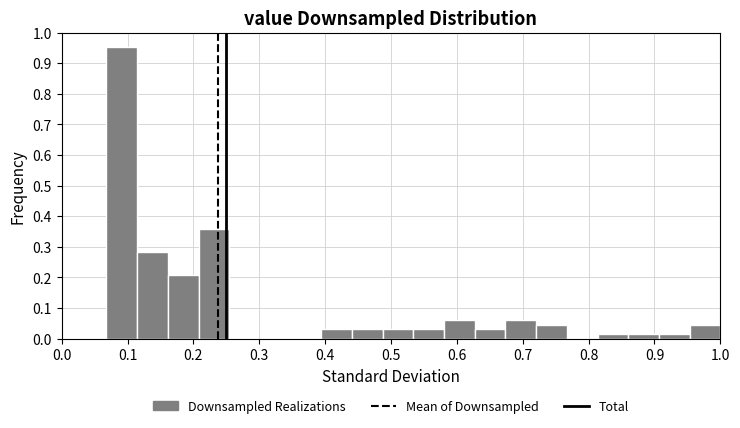

What is the height of the bar covering 0.44 to 0.49 on the x-axis? Neither the bar edges nor the heights are printed on the chart, so give them approximately, as read against the axes.

0.03